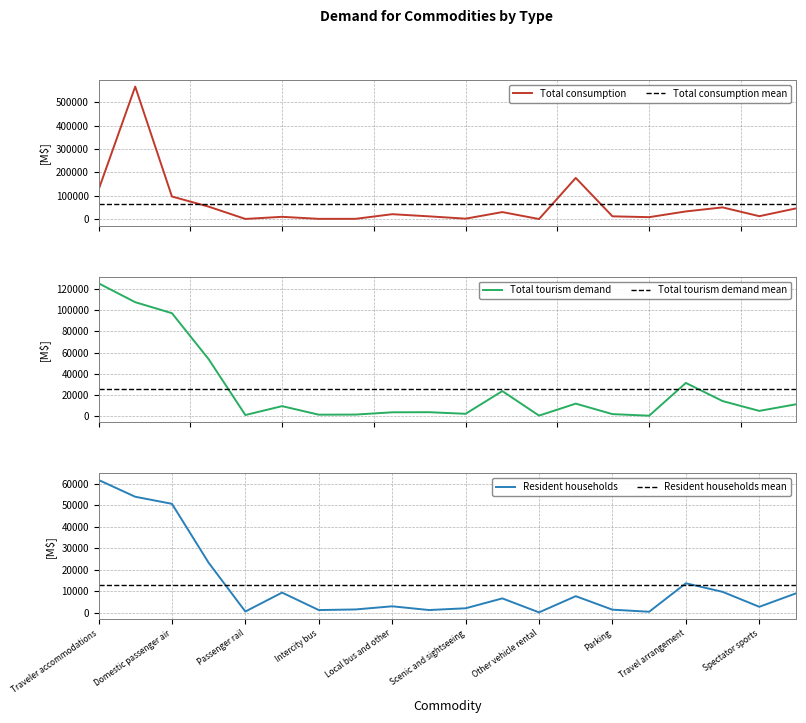

Which label corresponds to the smallest value in the chart?

Other vehicle rental